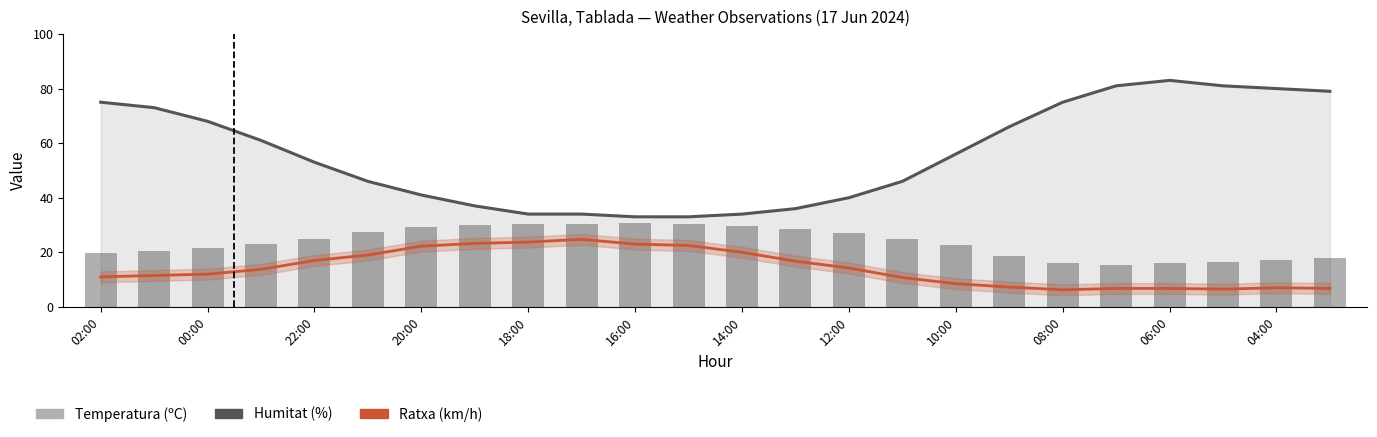

The value of Humitat (%) at 13 is 10.5. True or false?

False